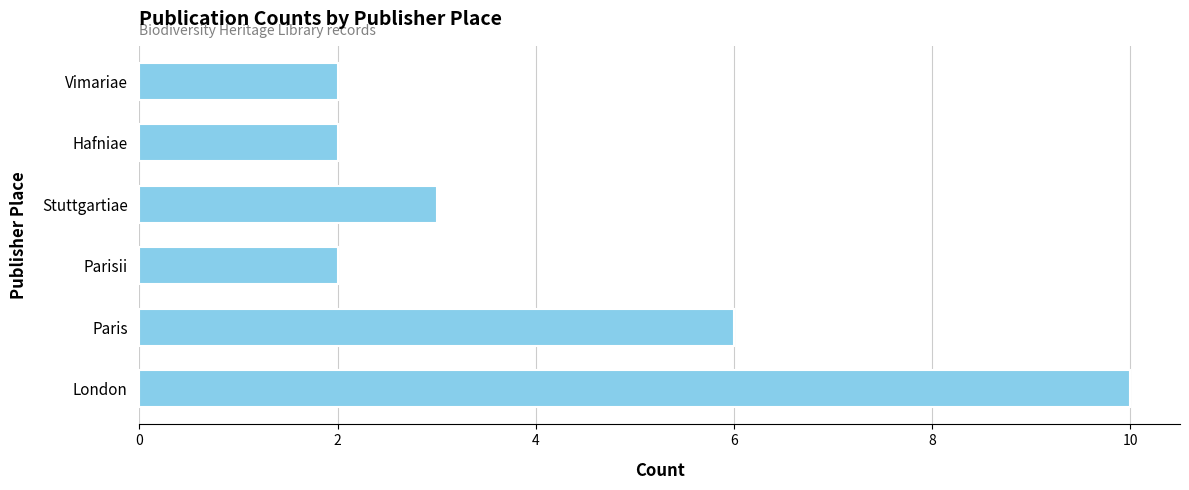

True or false: the data shows 2 at Vimariae.

True